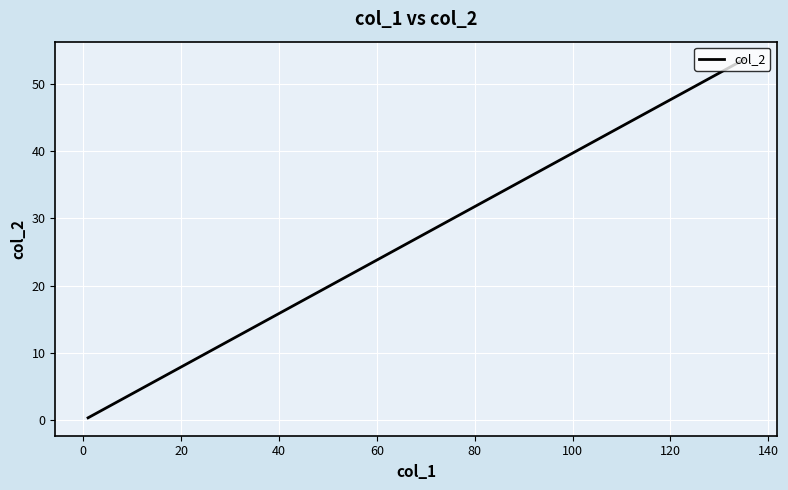

True or false: the data shows 2.3 at 40.

False